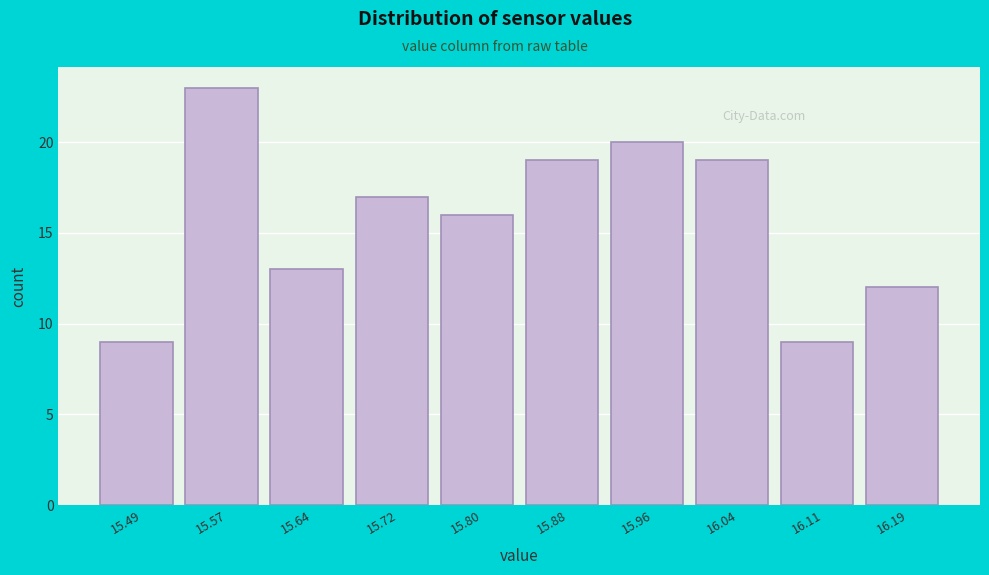

Reading left to right, transcribe this chart: for each bar, give the range it covers on the x-axis and its height. Neither the bar edges nor the heights are printed on the chart, so give them approximately, as read against the axes.

15.450 to 15.528: 9
15.528 to 15.606: 23
15.606 to 15.684: 13
15.684 to 15.762: 17
15.762 to 15.840: 16
15.840 to 15.918: 19
15.918 to 15.996: 20
15.996 to 16.074: 19
16.074 to 16.152: 9
16.152 to 16.230: 12